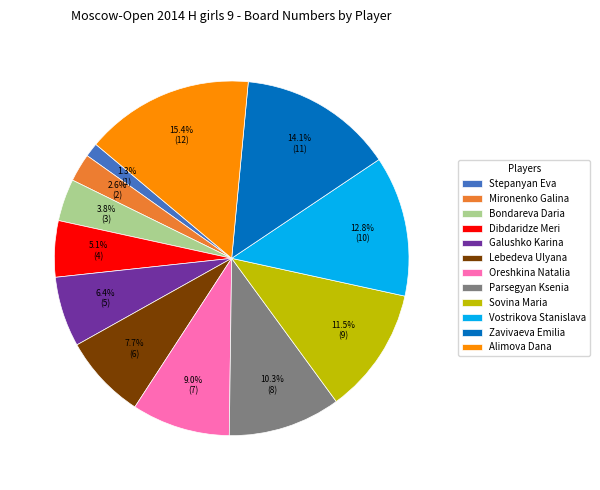

Which category has the smallest portion of the pie?

Stepanyan Eva